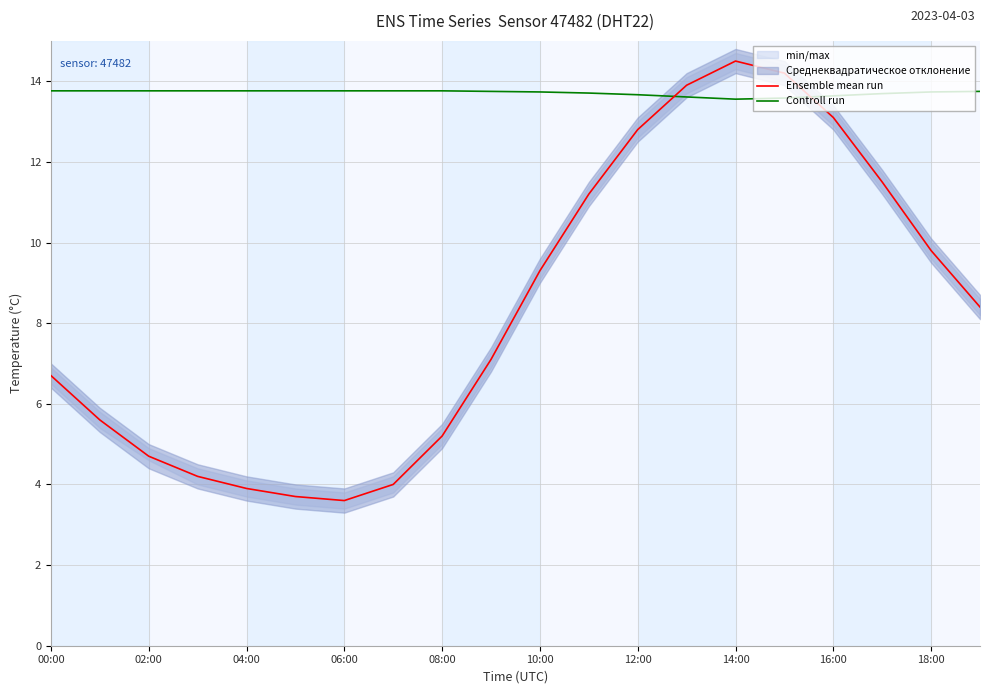

Is it true that Ensemble mean run equals 11.9 at 00:00?

False